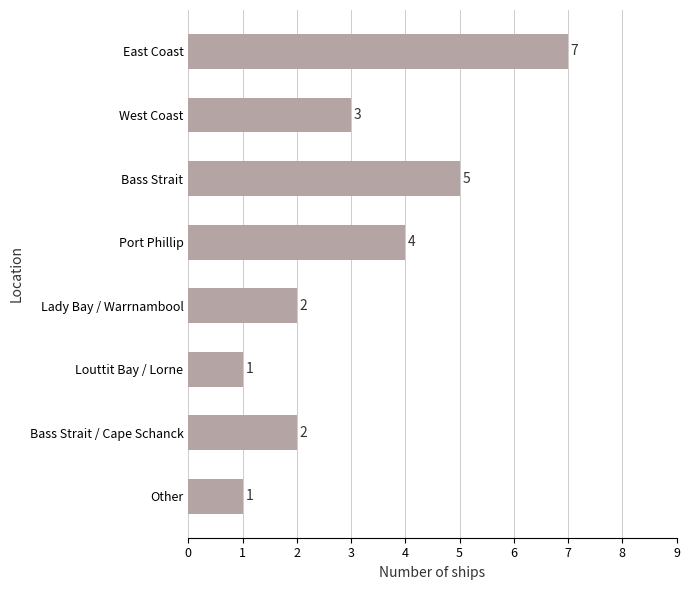

How many values are below 3?

4